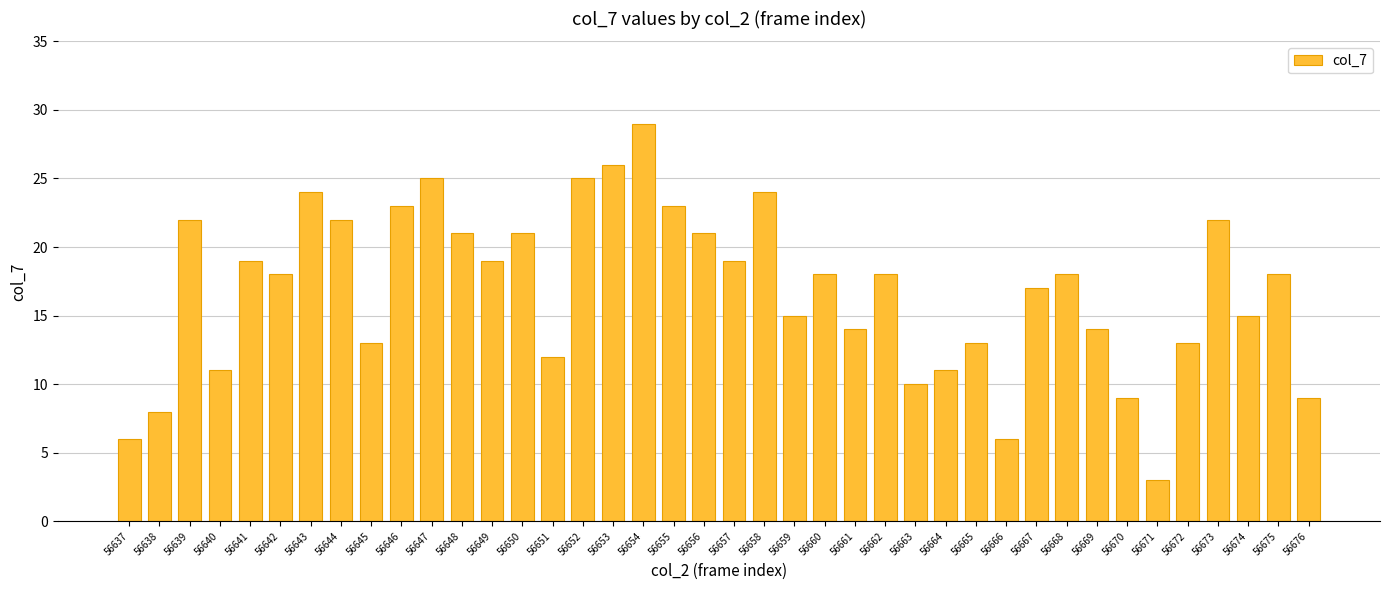

True or false: the data shows 9 at 56659.

False